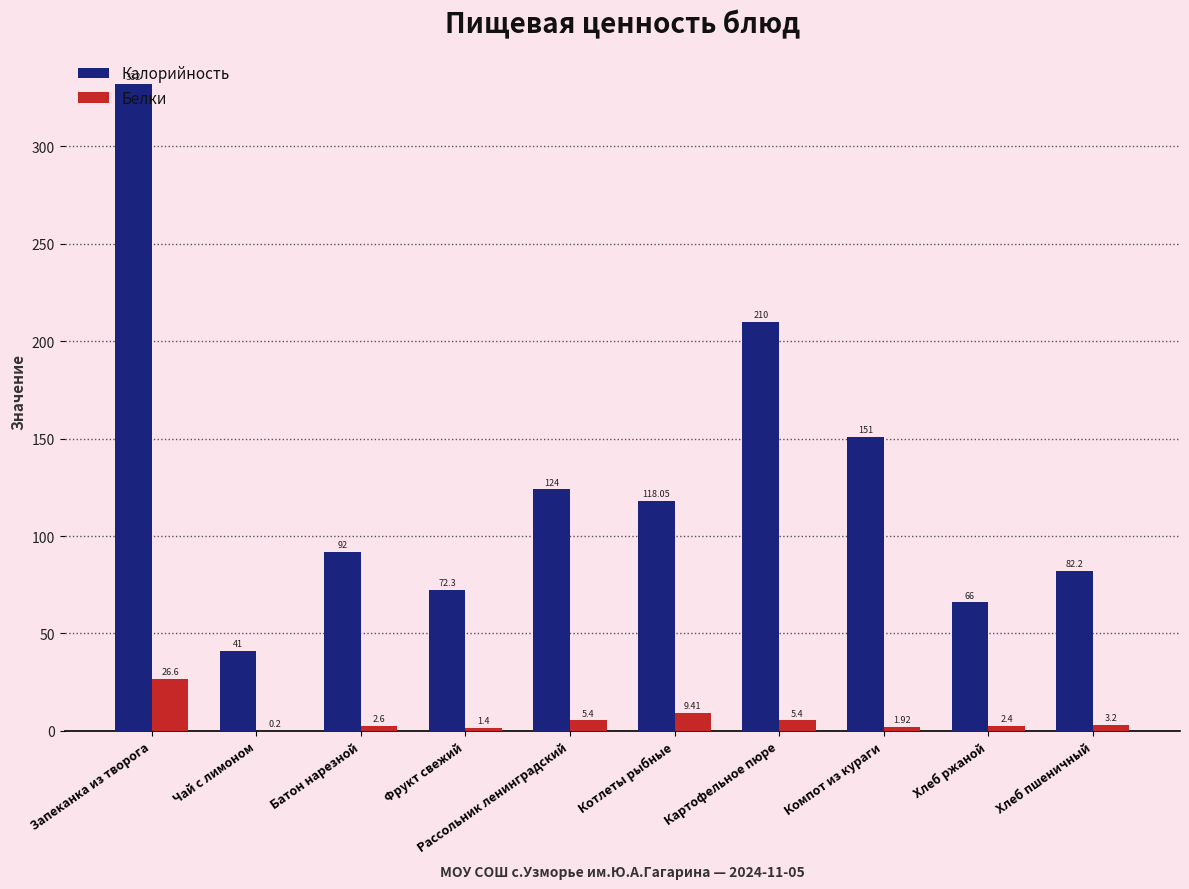

Where is Калорийность nearest to the value 186?

Картофельное пюре